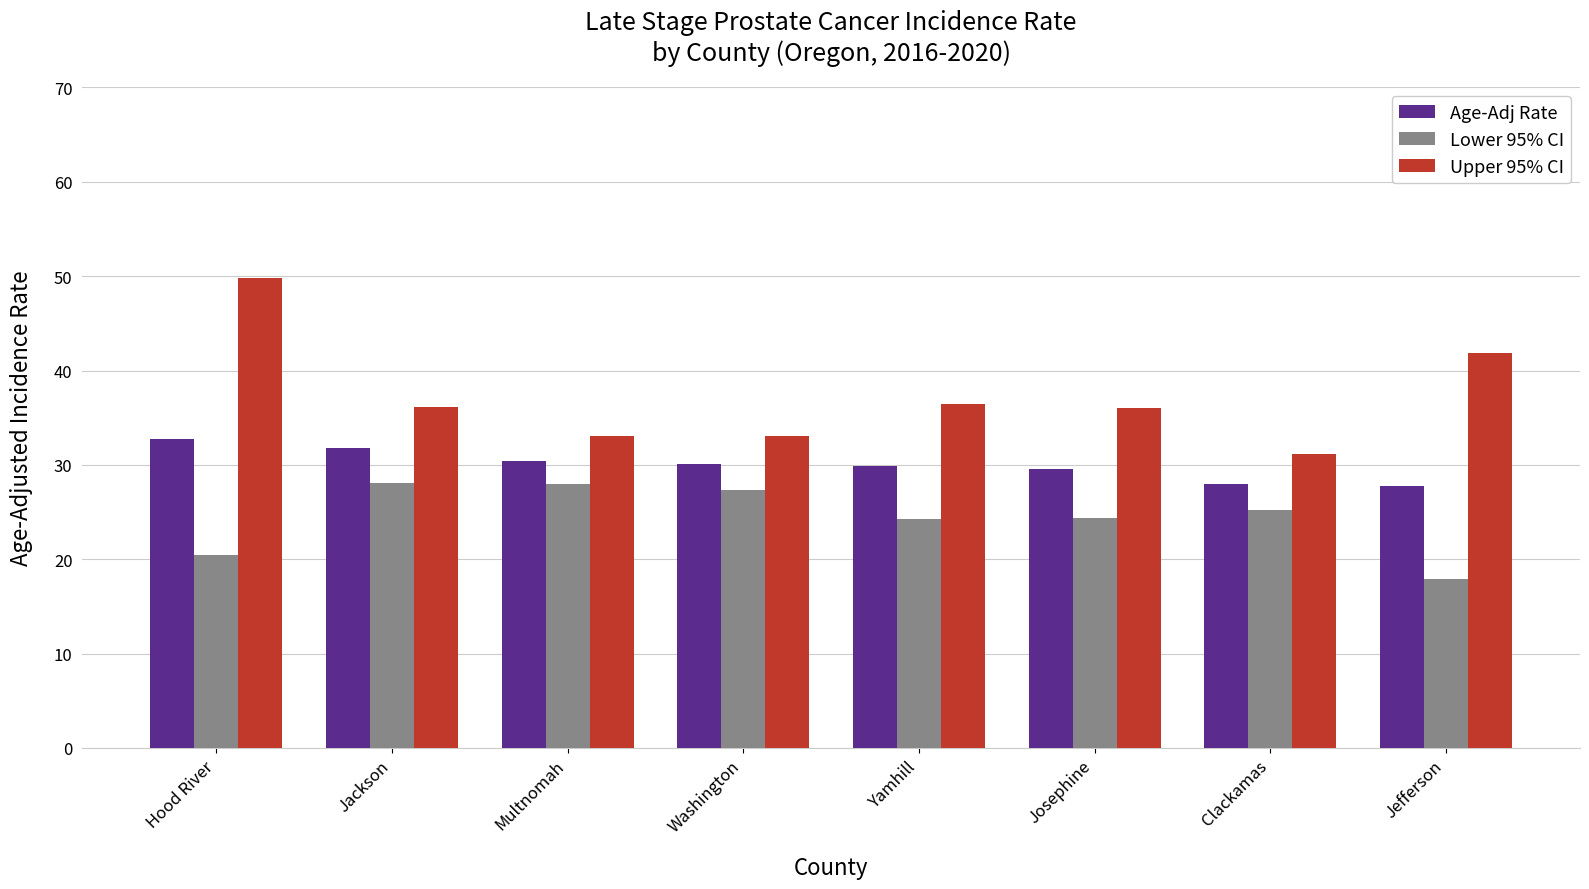

Does the chart contain any negative values?

No